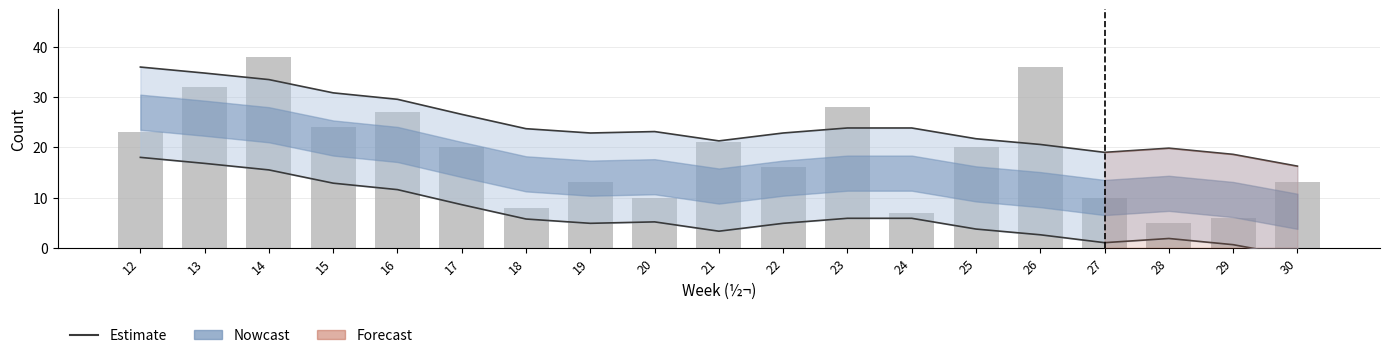

Where is Estimate upper nearest to the value 26?

17